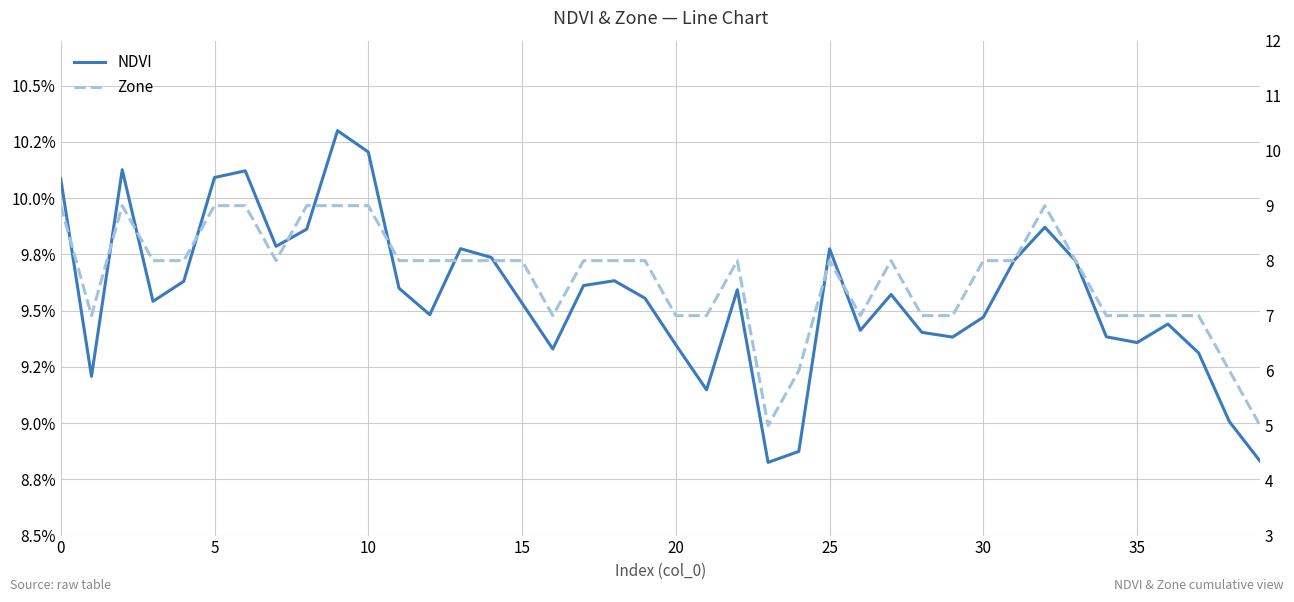

At 20, list the series in order from smallest to largest.

NDVI, Zone